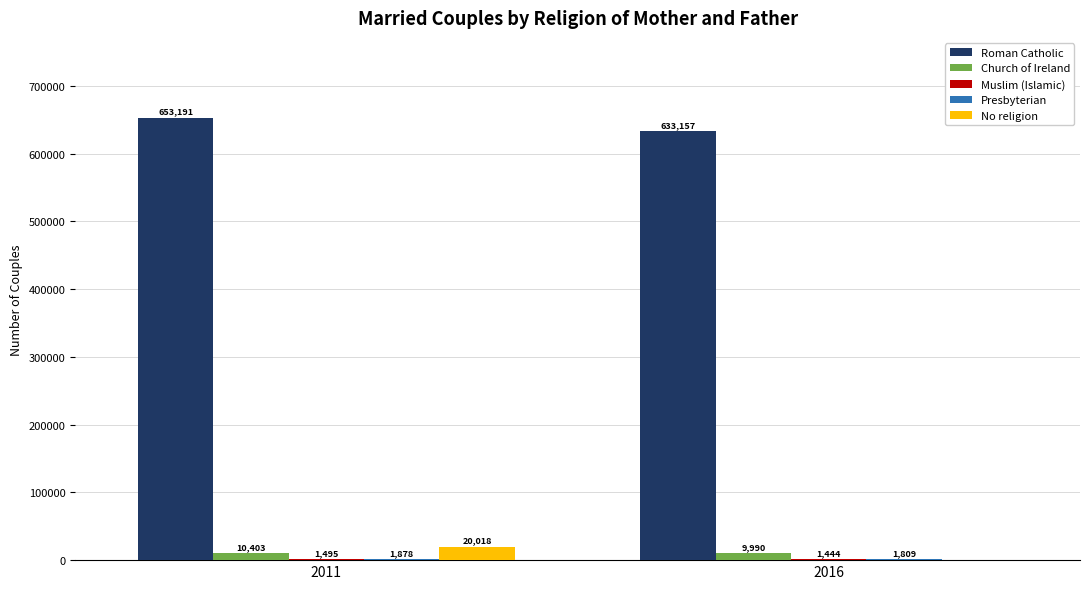

At which category is the sum across all series the highest?

2011